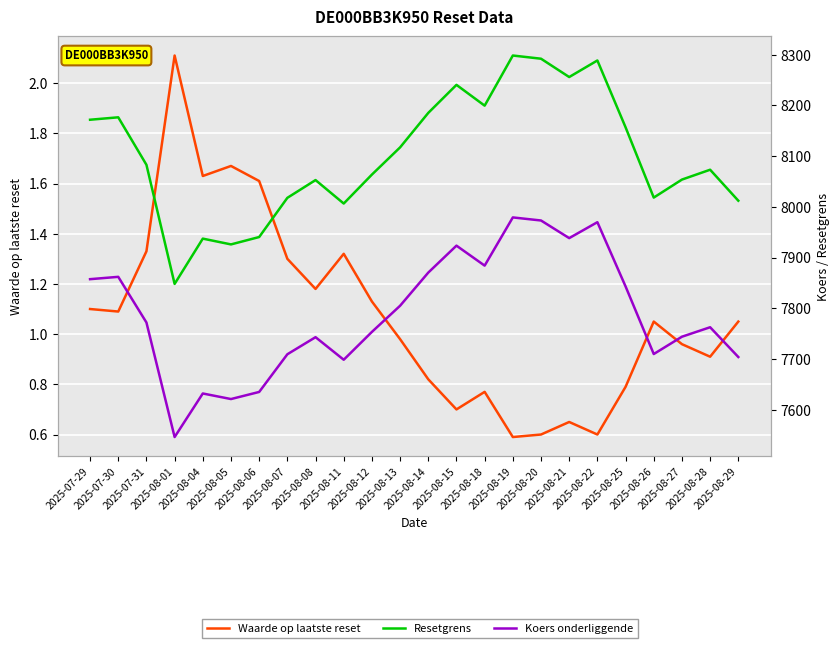

What is the label of the 19th point from the right?

2025-08-05